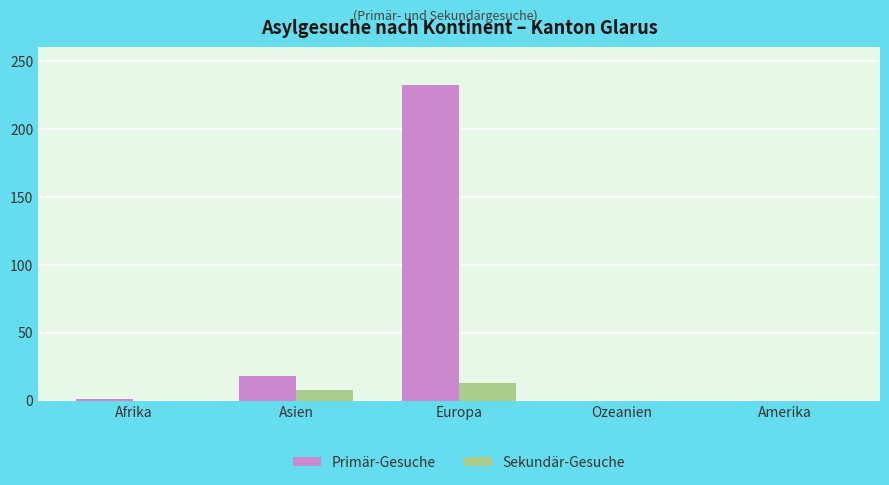

Does the chart contain stacked bars?

No